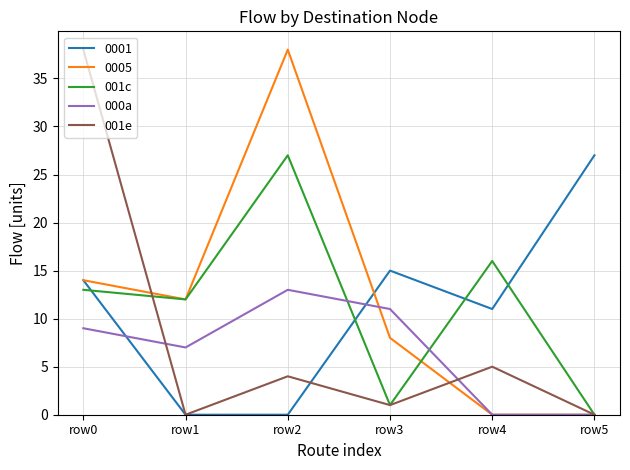

The 001e series shows 5 at row4. True or false?

True